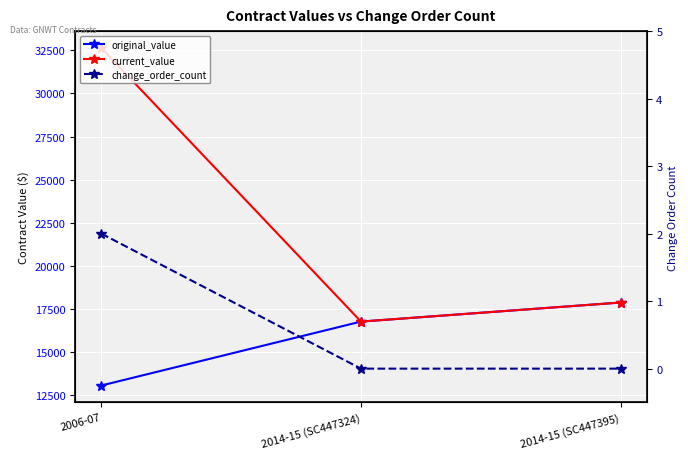

Rank the series at 2006-07 from highest to lowest value.

current_value, original_value, change_order_count